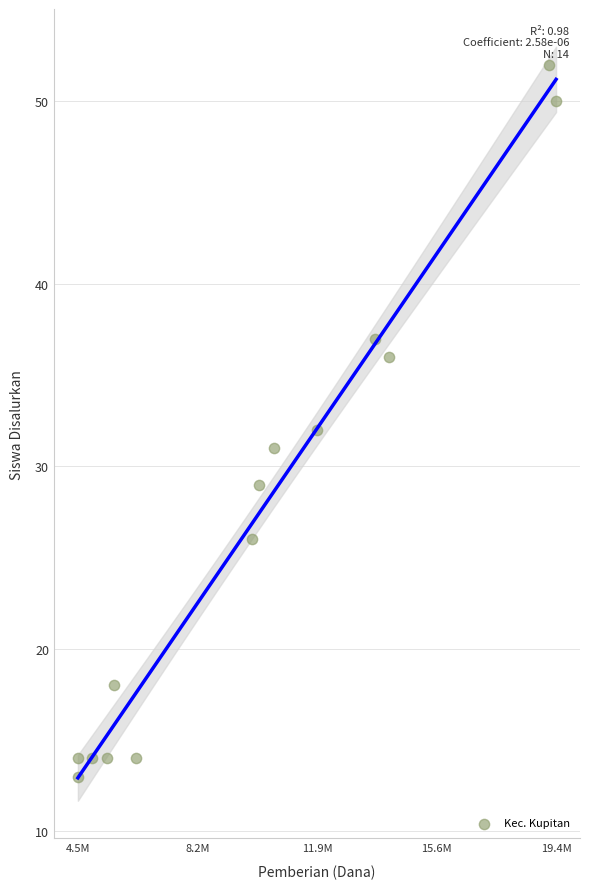

What is the range of X values (max minus min)?

14850000